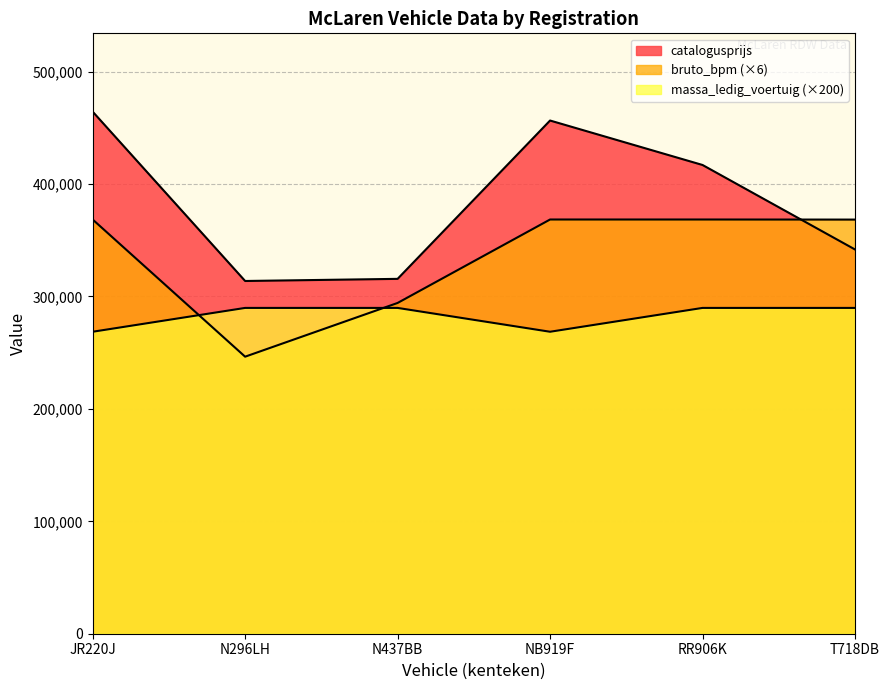

What is the value of the bruto_bpm point at the 2nd from the left?

246426